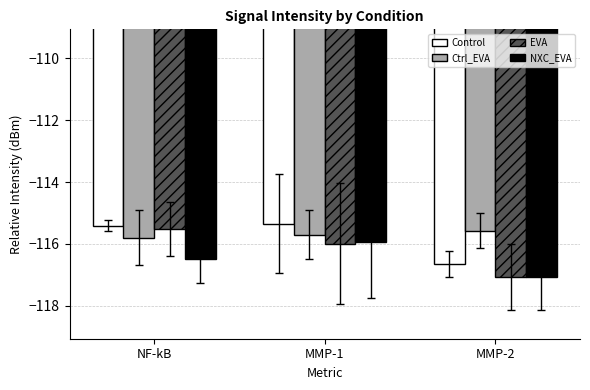

How many groups of bars are there?

3